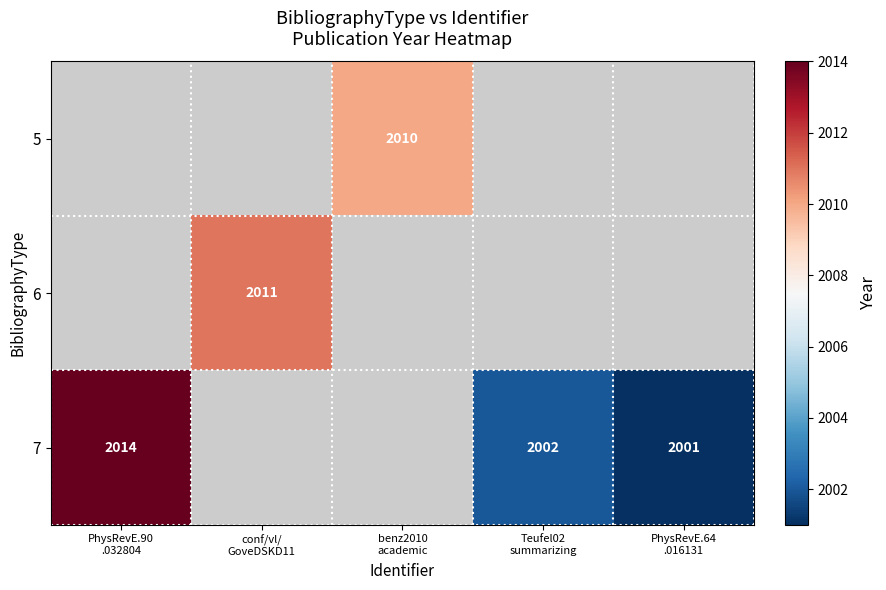

What is the maximum value for 7?

2014.0